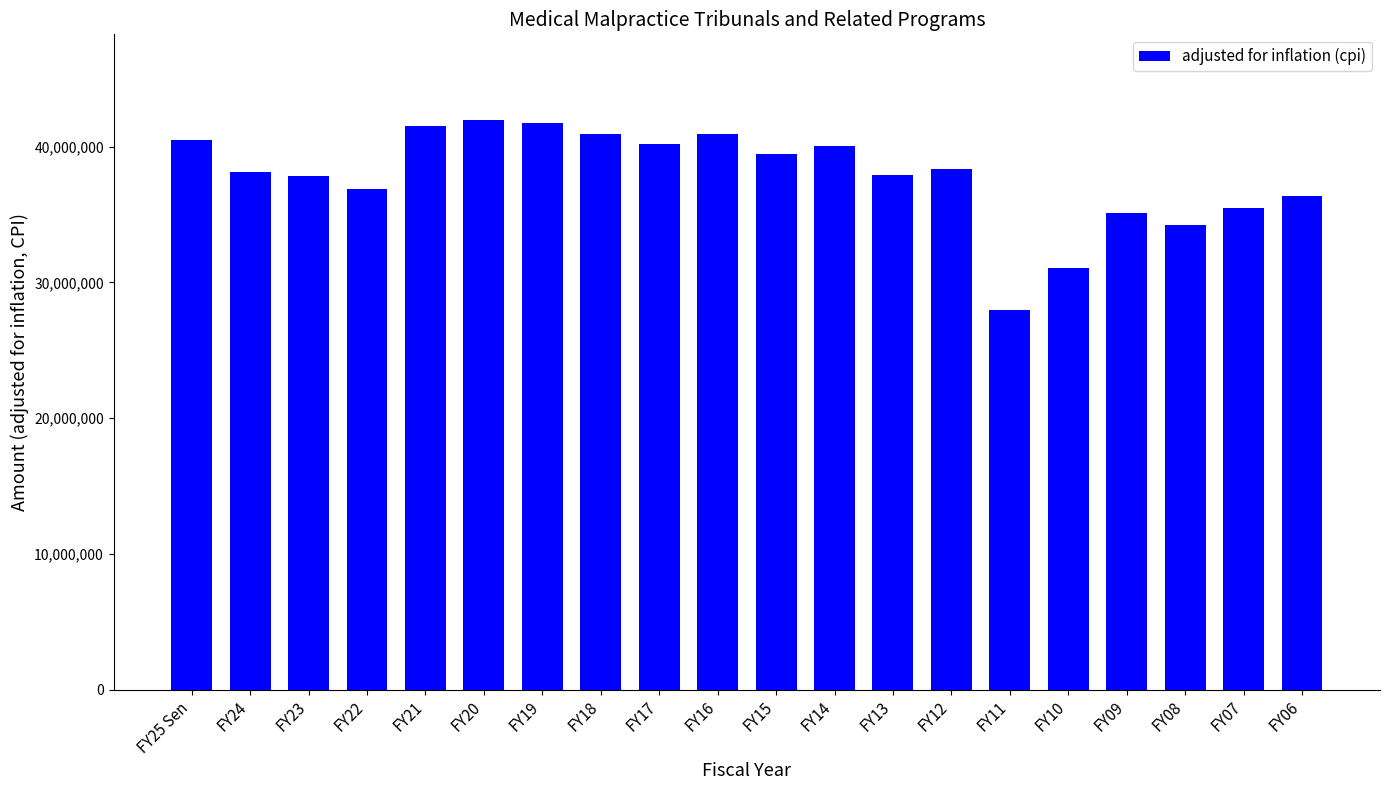

Is it true that the value at FY14 is 40079914?

True